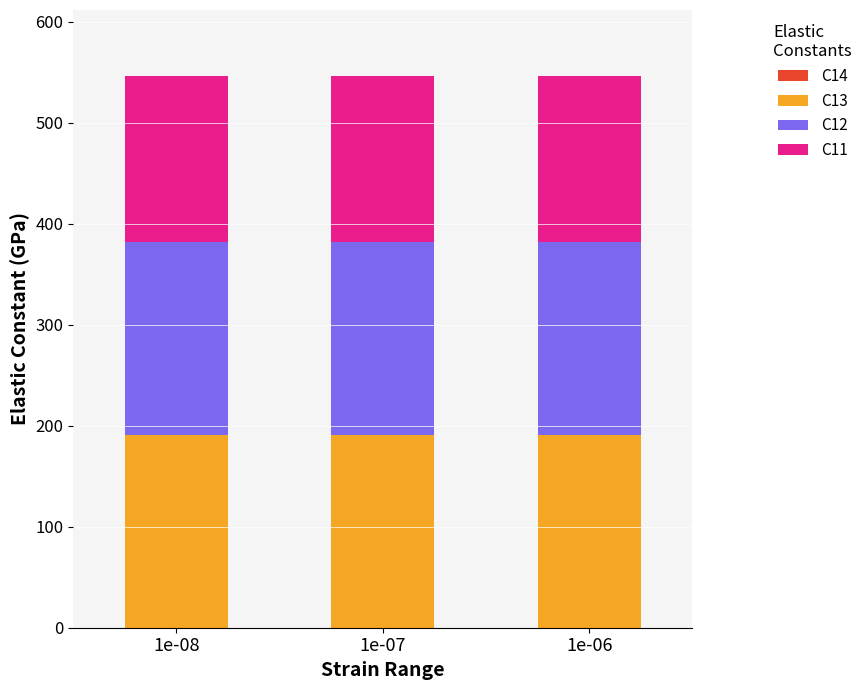

What is the total value across all series at 1e-08?

545.9